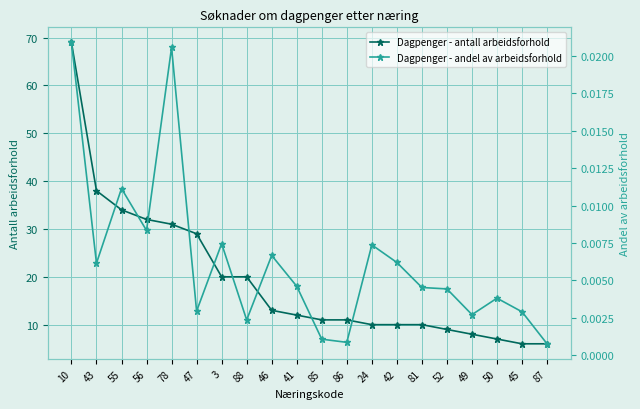

Reading right to left, list all the values displayed in this chart.

Dagpenger - antall arbeidsforhold: 6.0	6.0	7.0	8.0	9.0	10.0	10.0	10.0	11.0	11.0	12.0	13.0	20.0	20.0	29.0	31.0	32.0	34.0	38.0	69.0
Dagpenger - andel av arbeidsforhold: 0.0	0.0	0.0	0.0	0.0	0.0	0.0	0.0	0.0	0.0	0.0	0.0	0.0	0.0	0.0	0.0	0.0	0.0	0.0	0.0